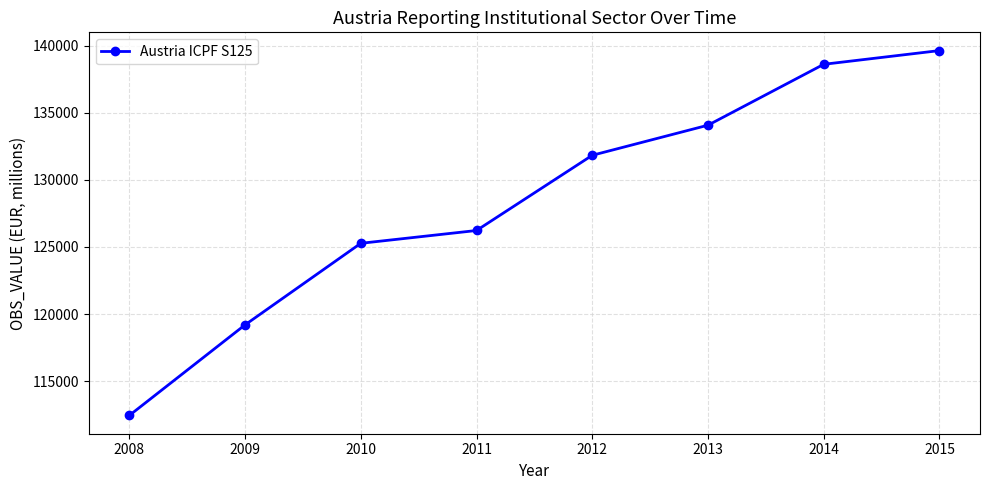

Which category has the highest value across all series?

2015